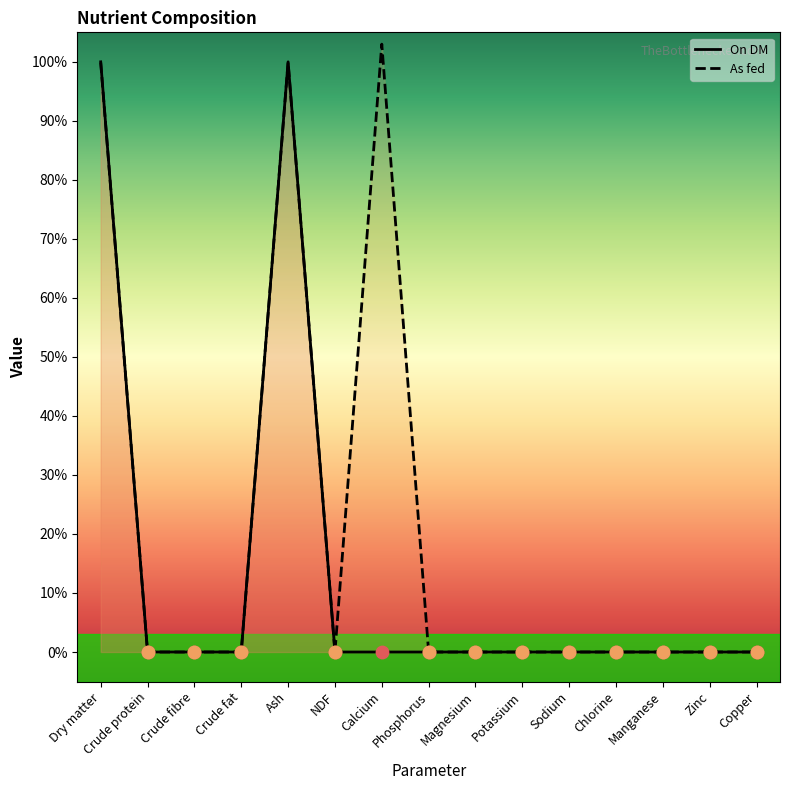

At how many categories does at least one series exceed 70?

3